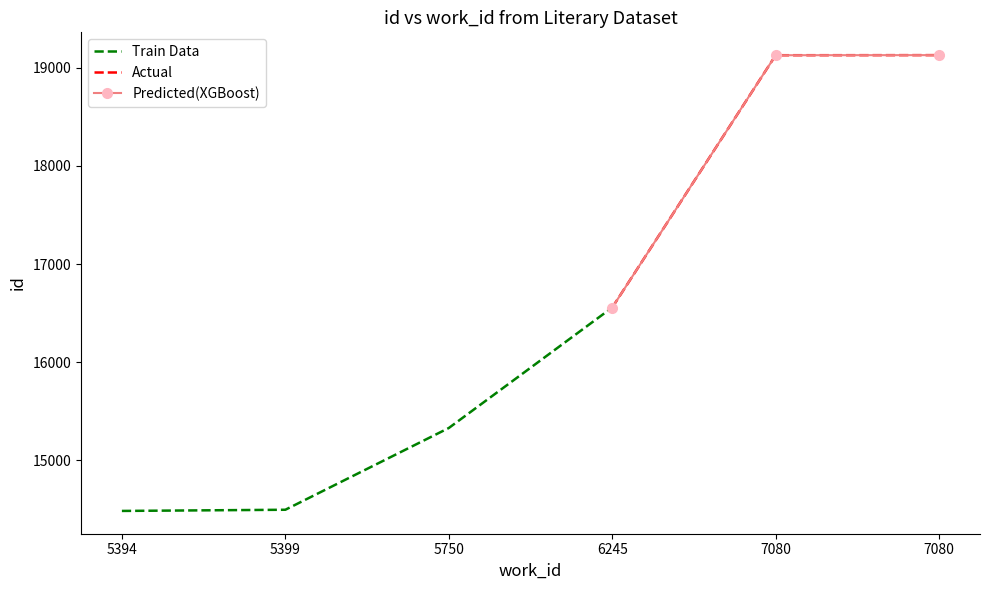

The chart shows a value of 14484 at 5394. True or false?

True